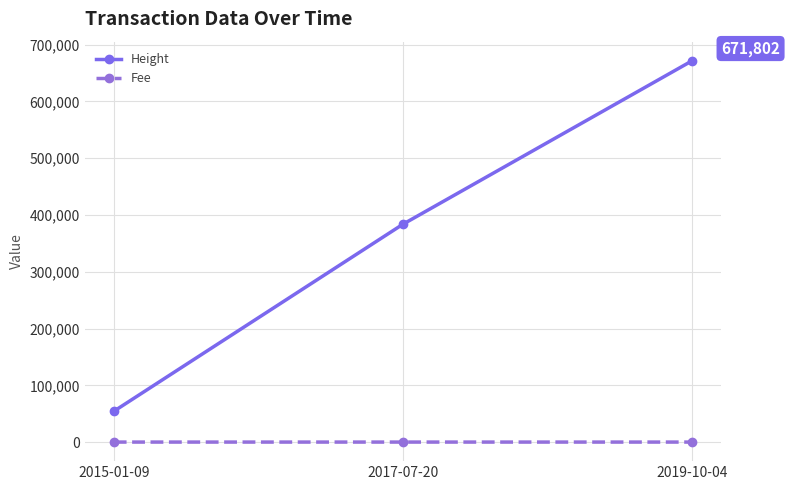

Rank the categories by Height value from lowest to highest.

2015-01-09, 2017-07-20, 2019-10-04